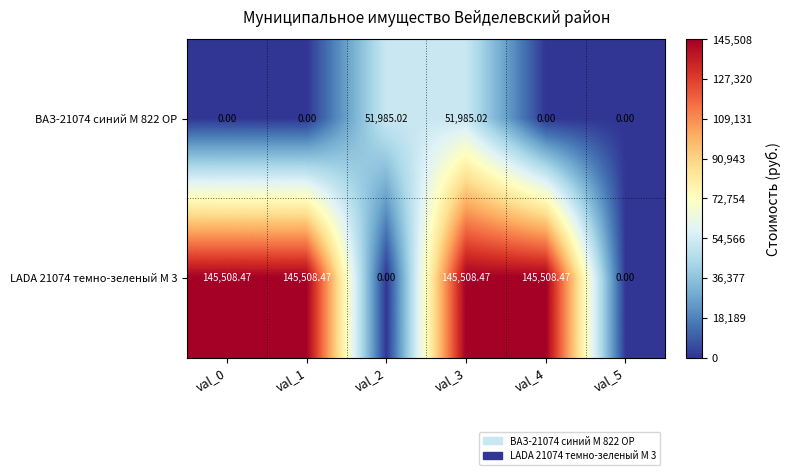

What is the total value across all series at val_4?

145508.5